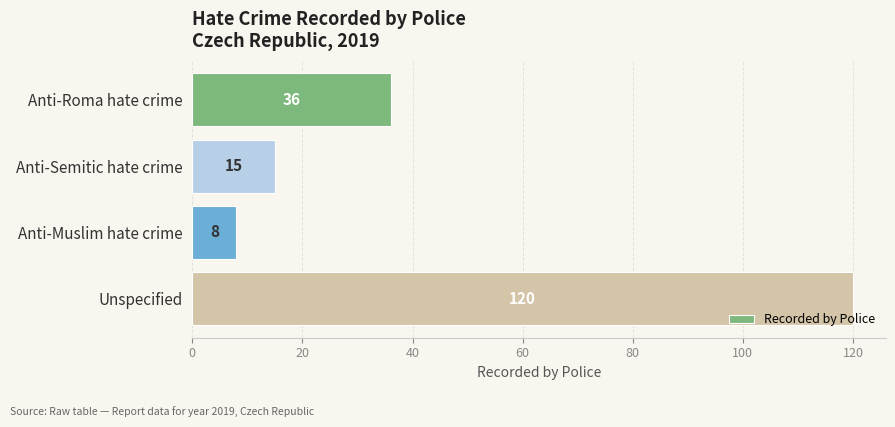

Which category has the lowest value across all series?

Anti-Muslim hate crime